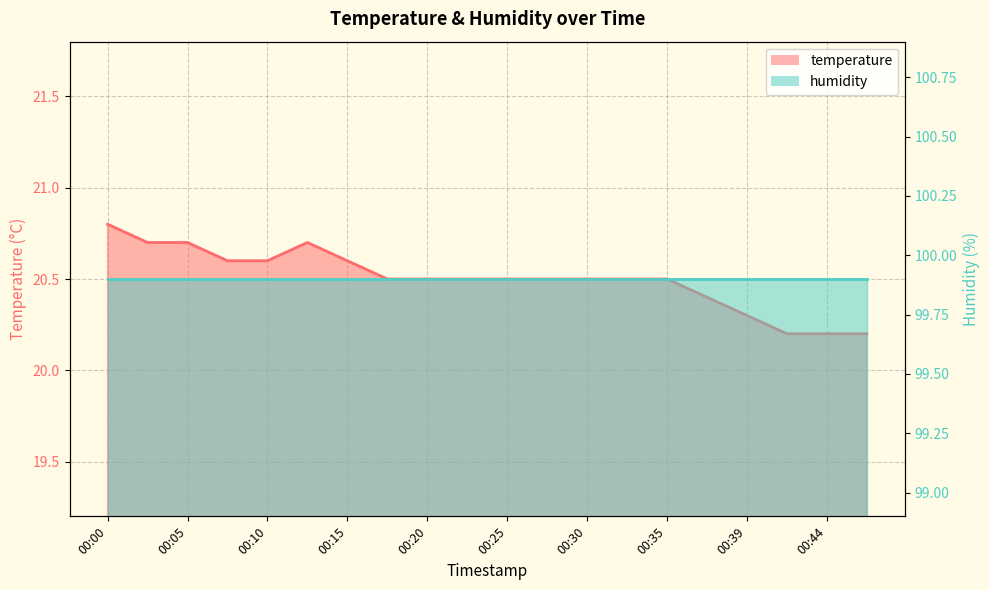

Where is the first local maximum?

00:12